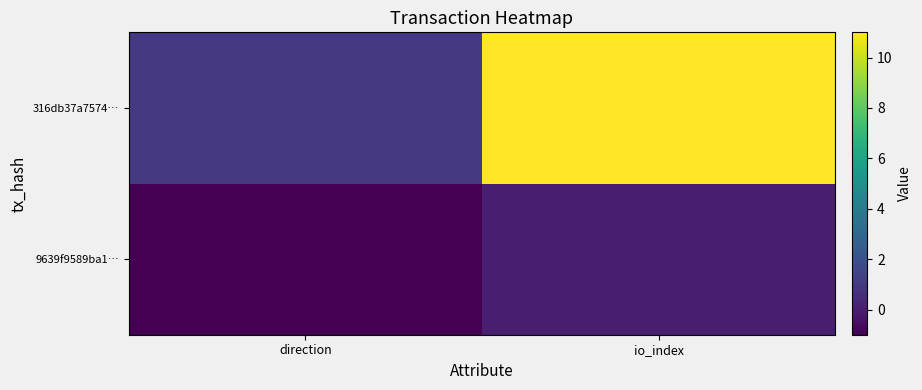

Rank the series at io_index from highest to lowest value.

316db37a7574…, 9639f9589ba1…